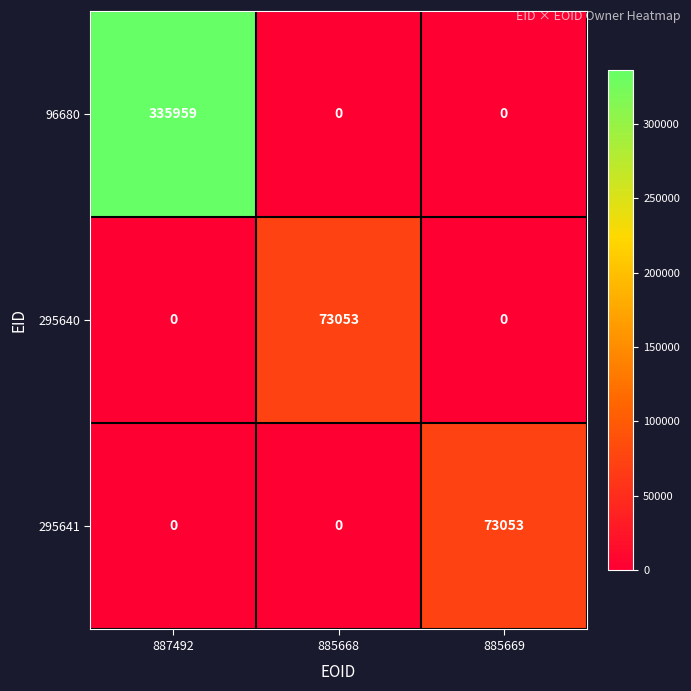

What is the greatest value displayed?

335959